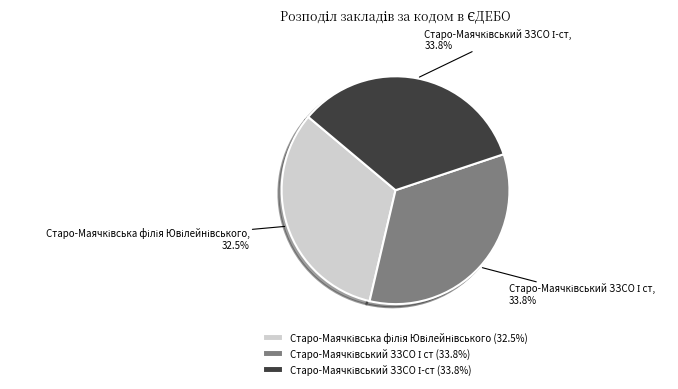

How many slices are in this pie chart?

3